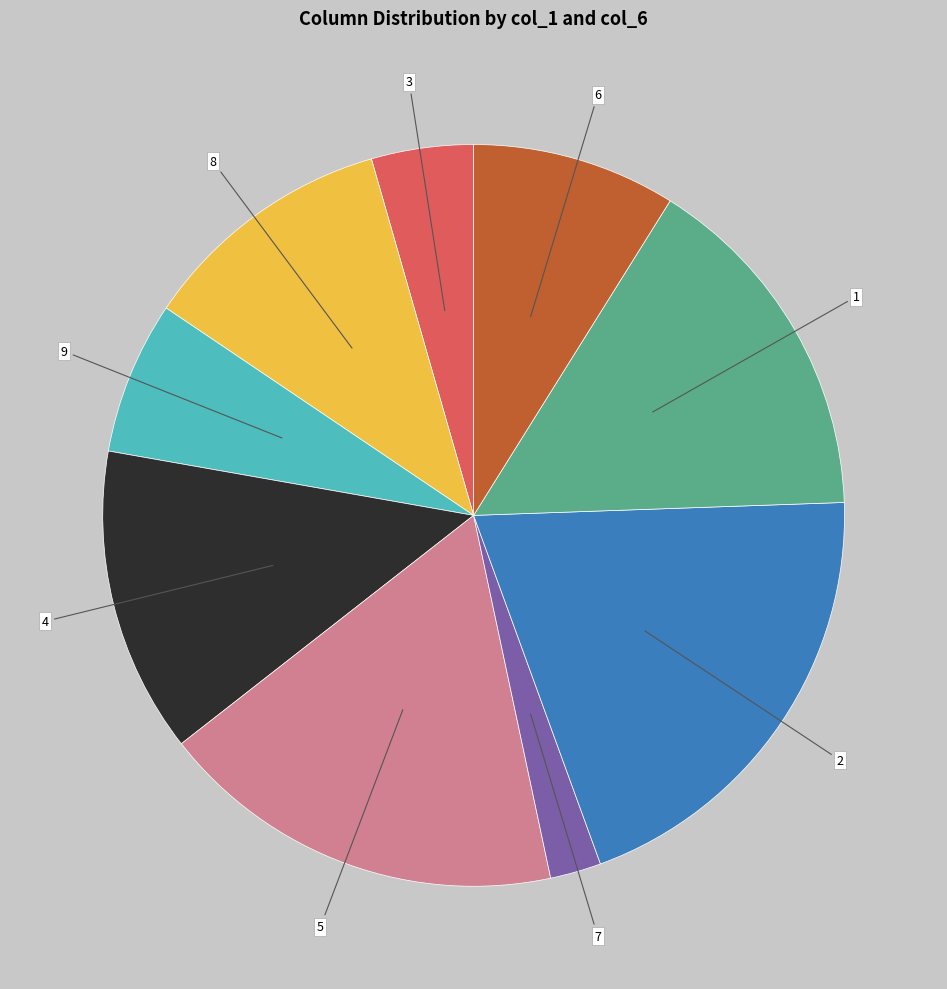

Is there any slice that represents more than half of the pie?

No